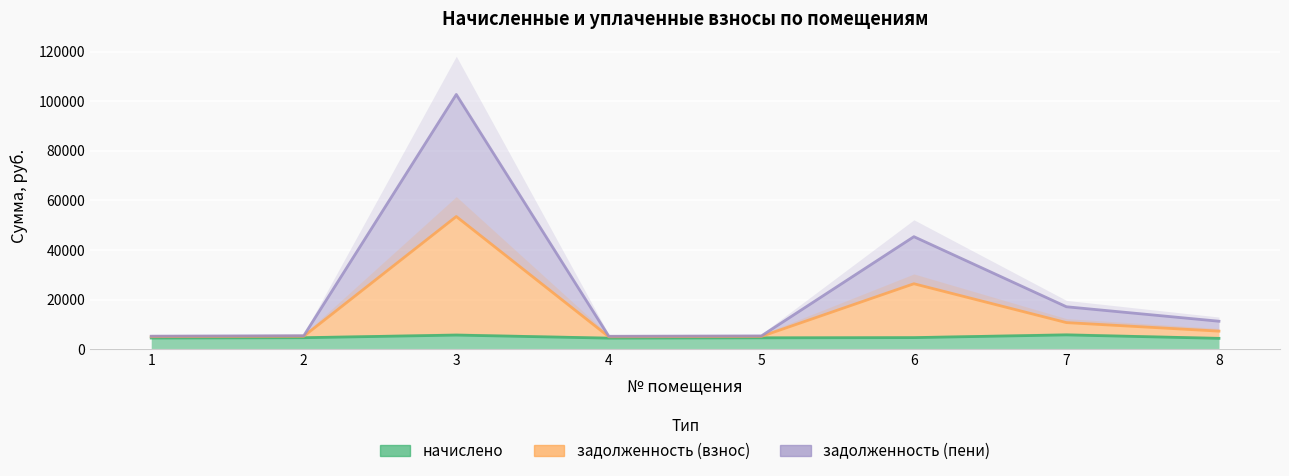

Between 6 and 3, which is larger?

3